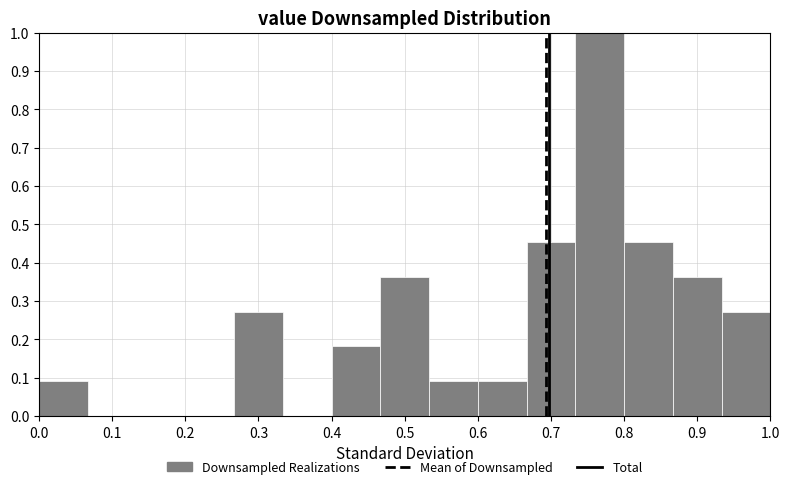

Which range on the x-axis has the tallest bar?

0.73 to 0.80